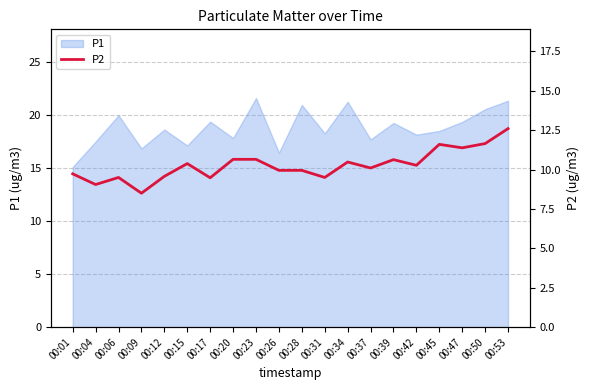

The value of P1 at 00:42 is 30.3. True or false?

False